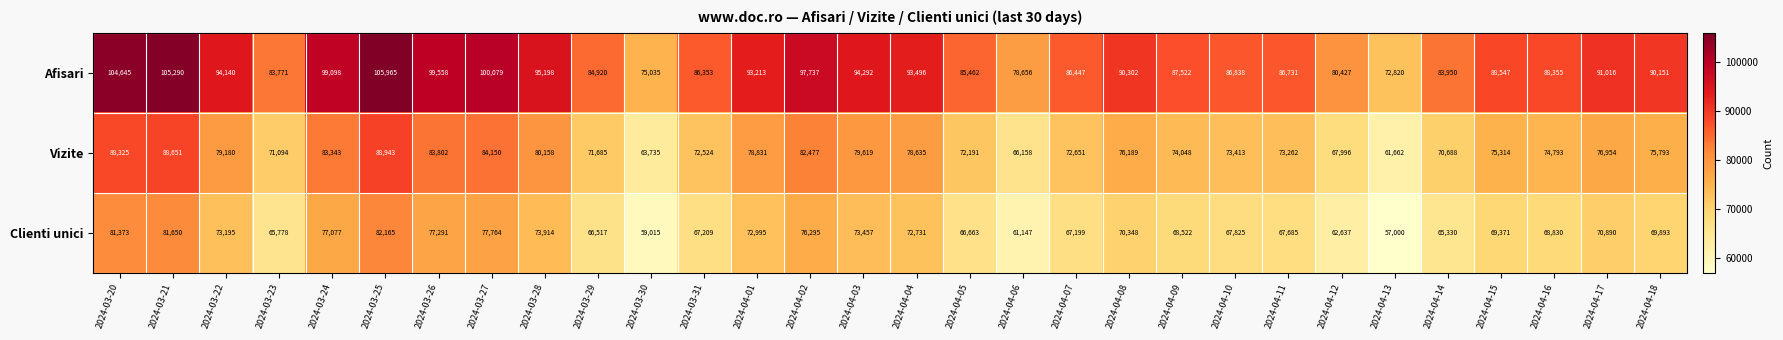

What is the difference between the second highest and minimum values in the Afisari series?

32470